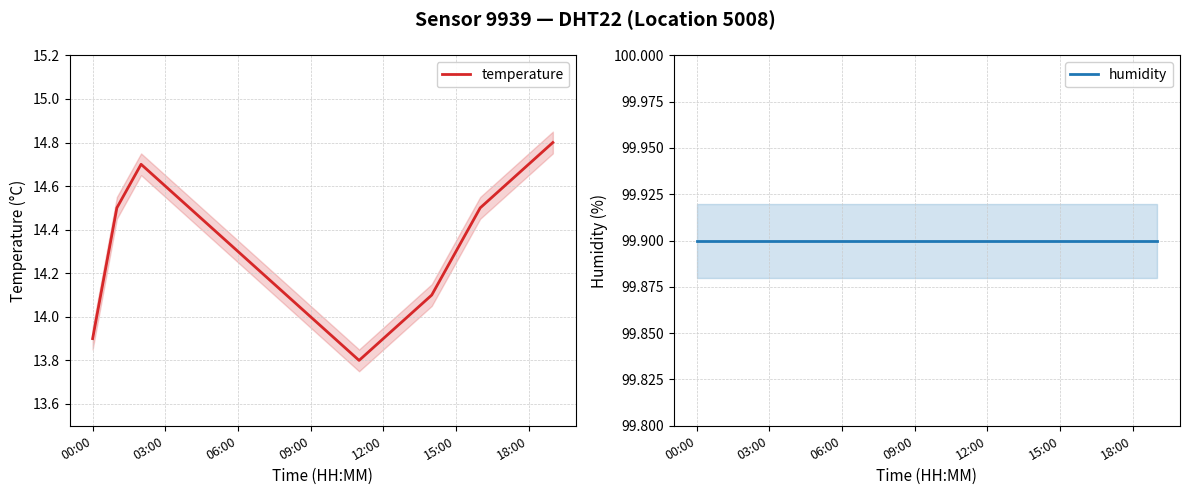

True or false: humidity and temperature cross at least once.

False